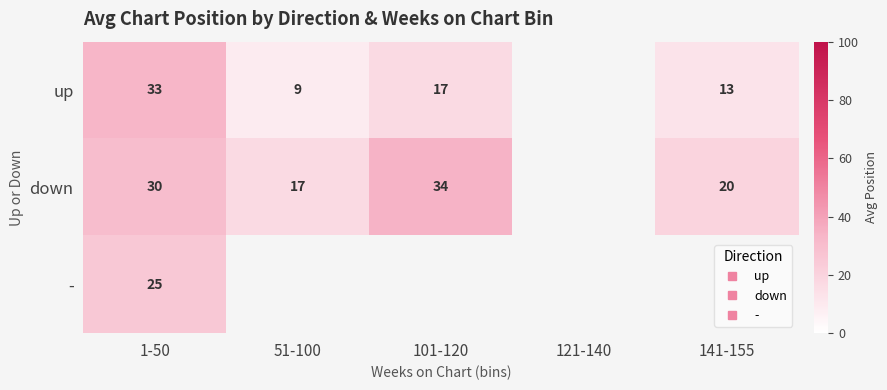

The value of up at 51-100 is 13.7. True or false?

False